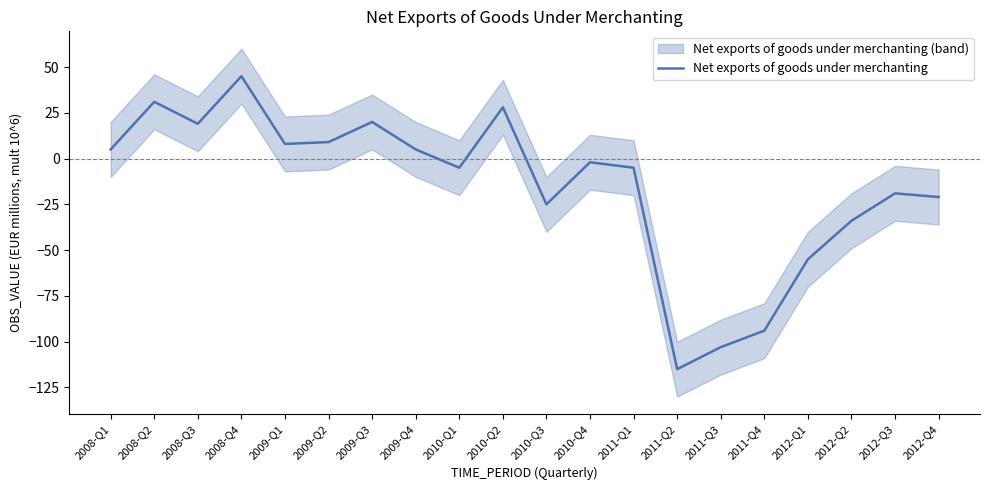

What is the sum of all values?

-308